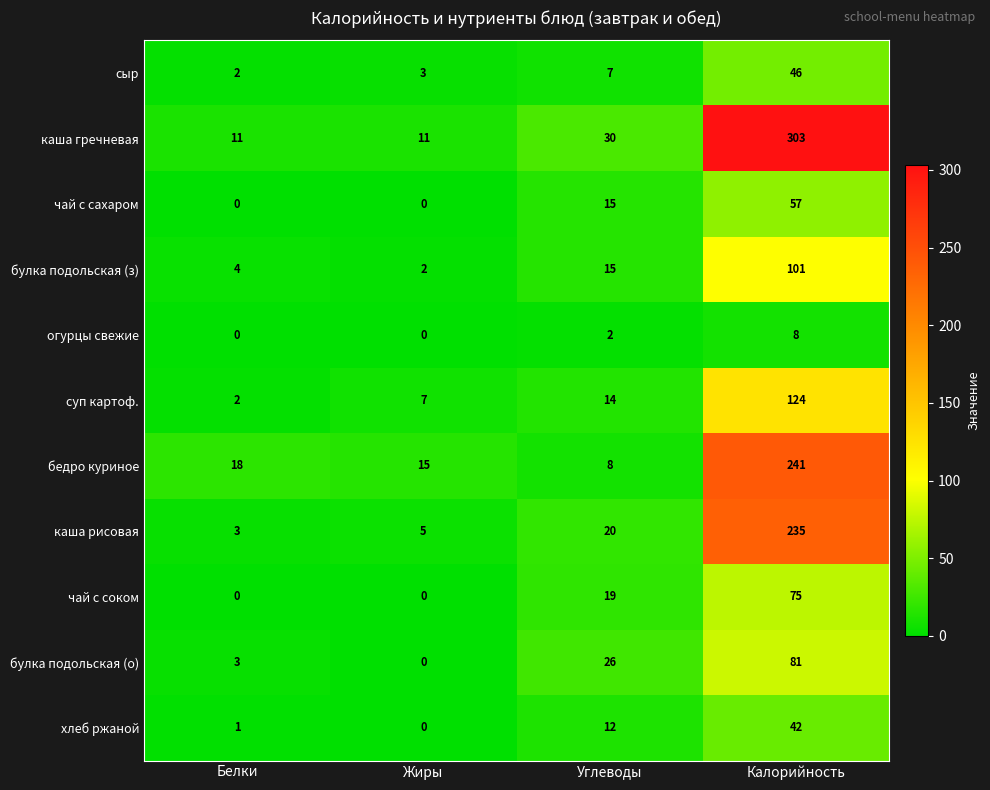

Is it true that каша рисовая equals 20 at Углеводы?

True